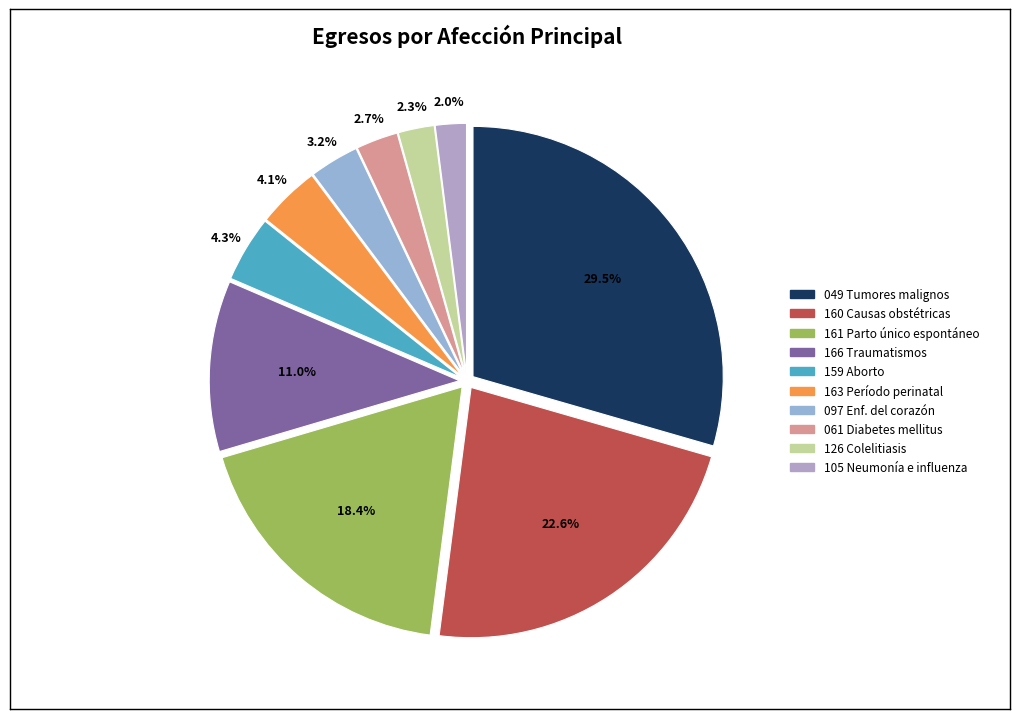

Rank the categories by value from lowest to highest.

105 Neumonía e influenza, 126 Colelitiasis y colecistitis, 061 Diabetes mellitus, 097 Enfermedades del corazón, 163 Afecciones originadas en el período perinatal, 159 Aborto (solo morbilidad), 166 Traumatismos y envenenamientos, 161 Parto único espontáneo, 160 Causas obstétricas directas, 049 Tumores malignos